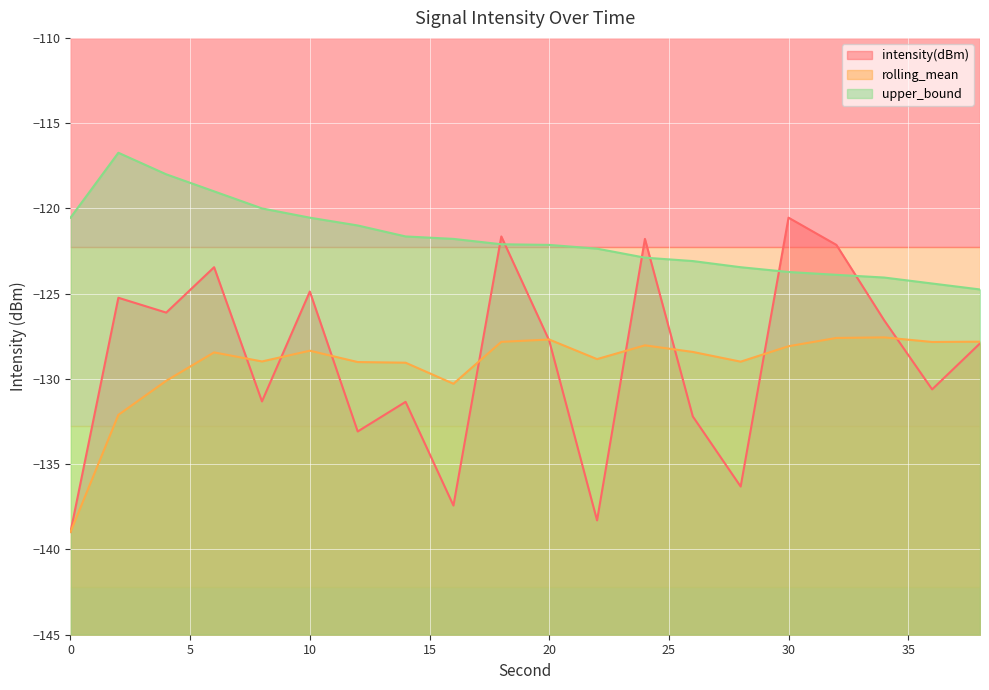

What is the greatest value displayed?

-116.7